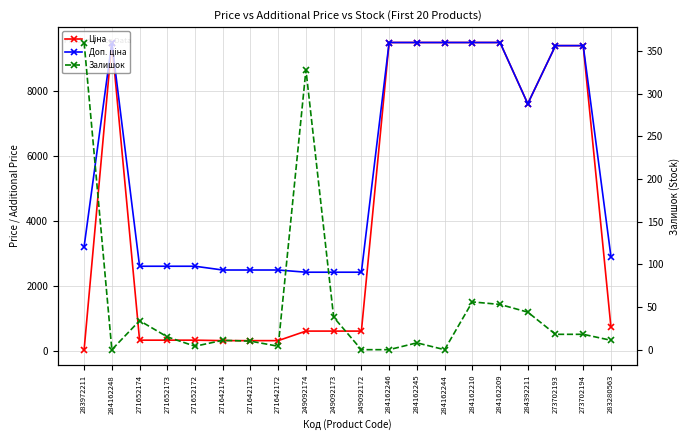

How many series are shown in this chart?

3